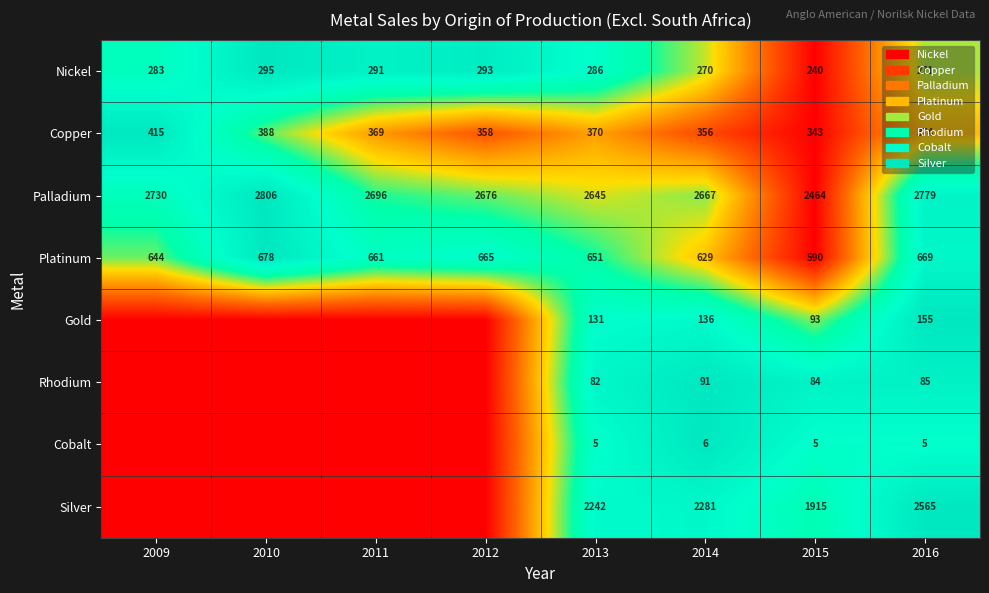

Is the value of Nickel at 2015 greater than the value of Platinum at 2010?

No